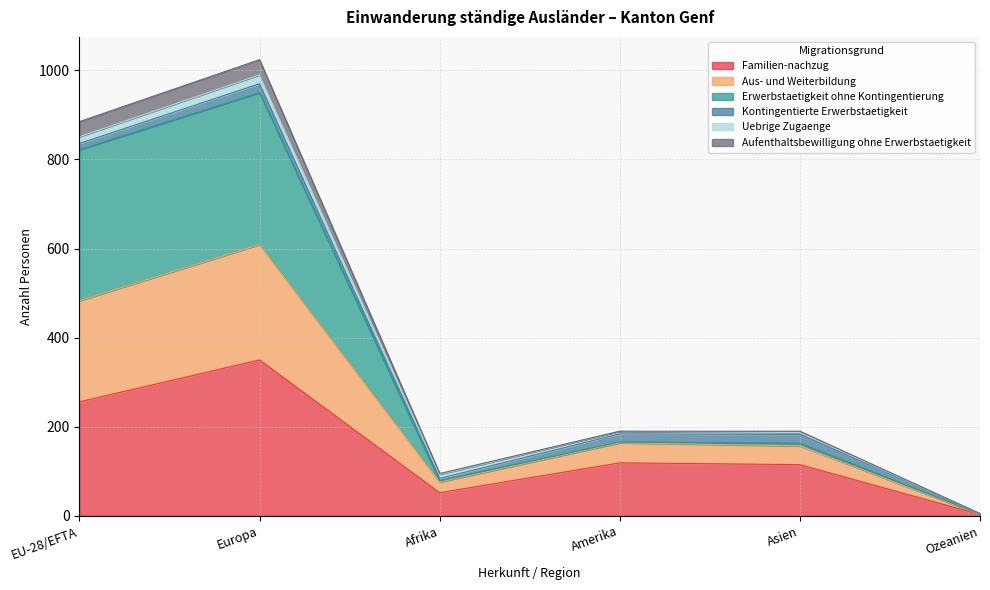

Which category has the highest value in the Familien-nachzug series?

Europa